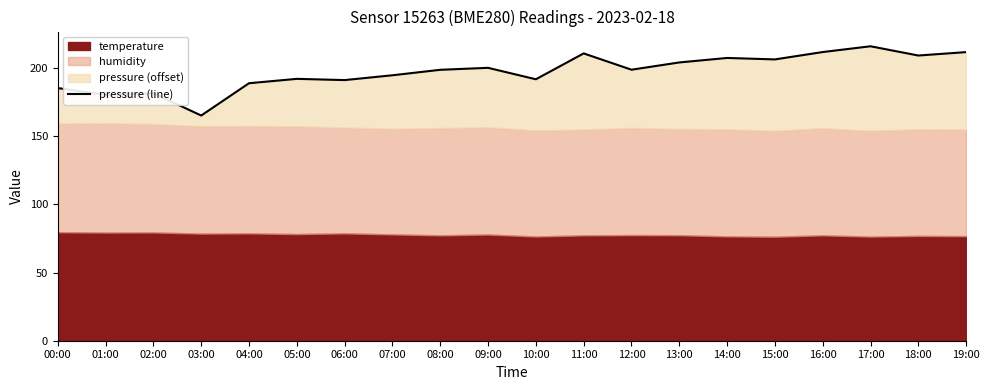

Where does the data first go above 198?

08:00